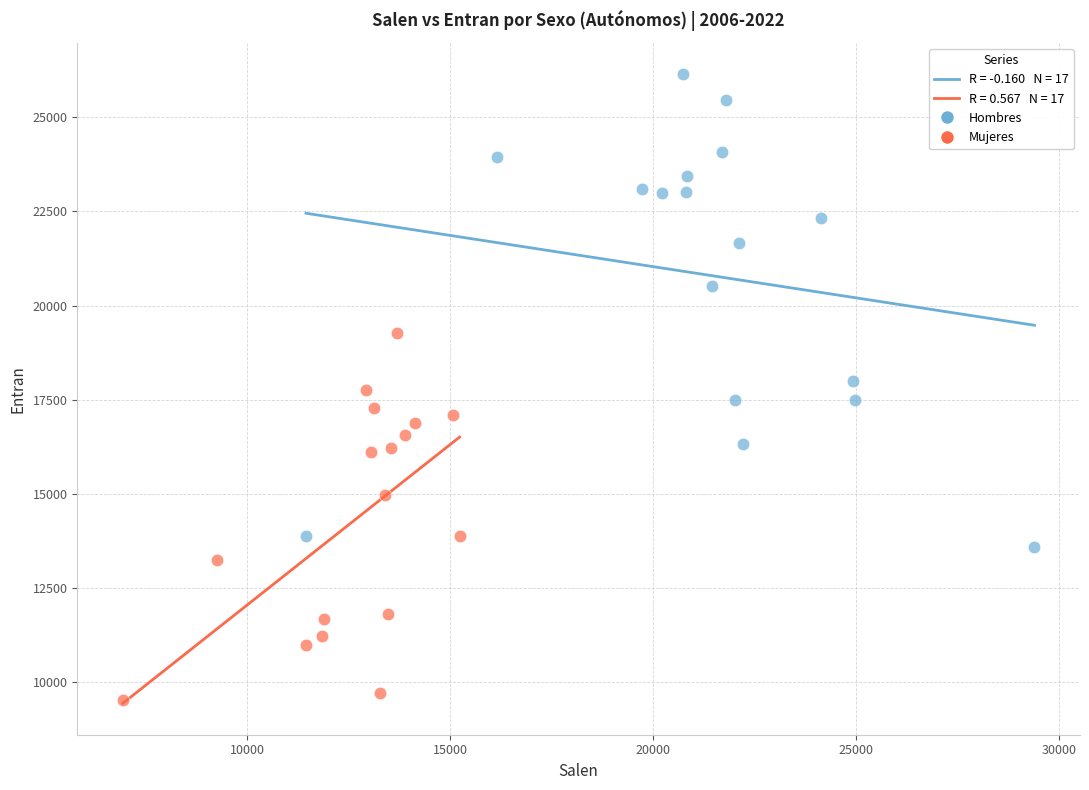

Which series contains the lowest Y value?

Mujeres